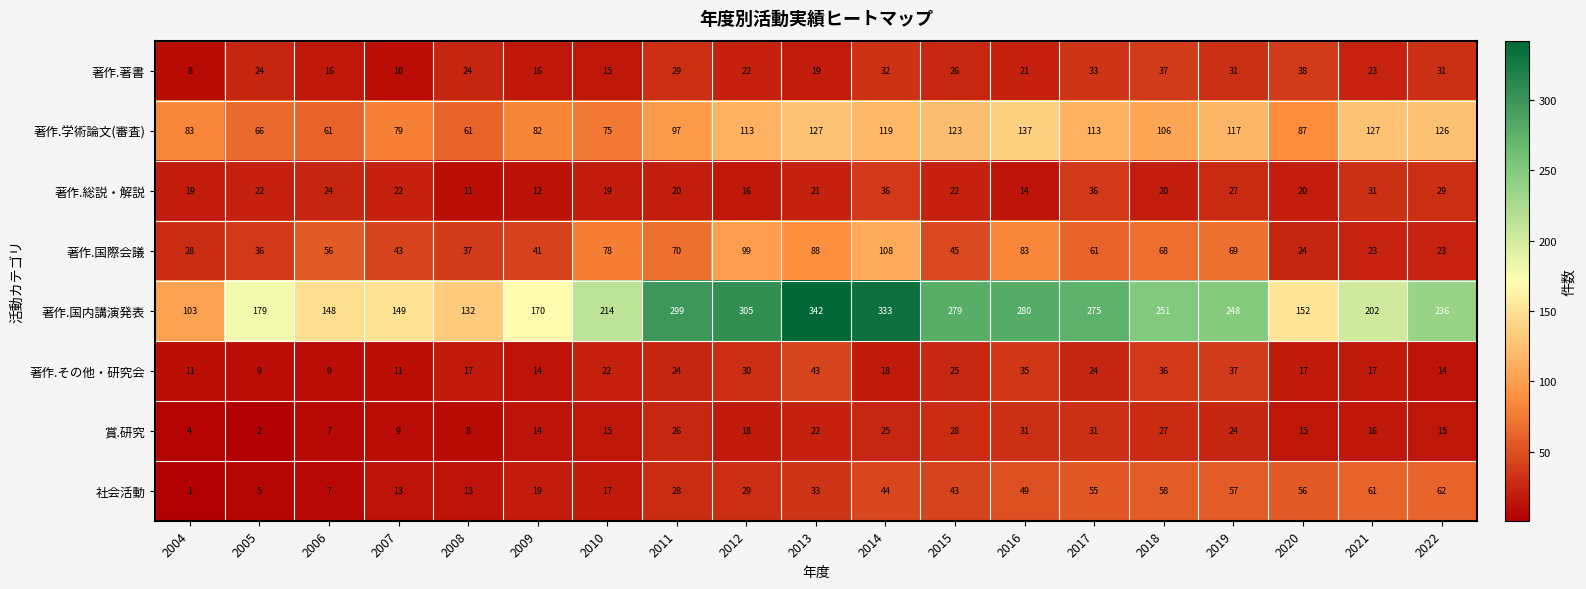

List the series in order of their peak value, highest first.

著作.国内講演発表, 著作.学術論文(審査), 著作.国際会議, 社会活動, 著作.その他・研究会, 著作.著書, 著作.総説・解説, 賞.研究